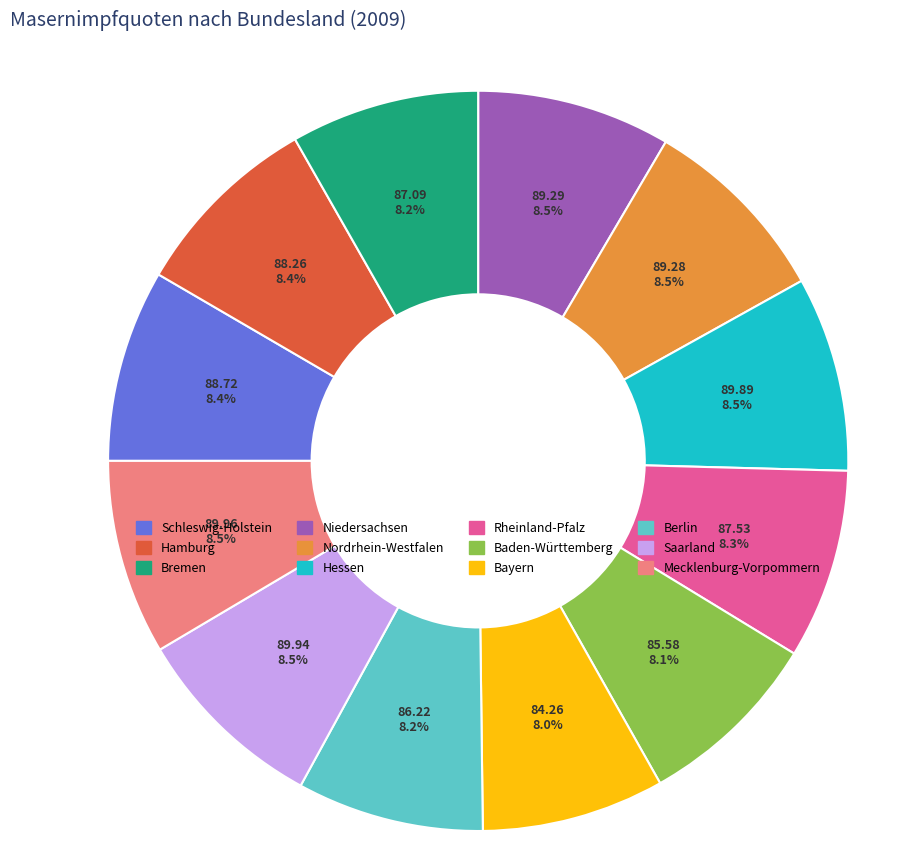

Does any single category account for the majority?

No